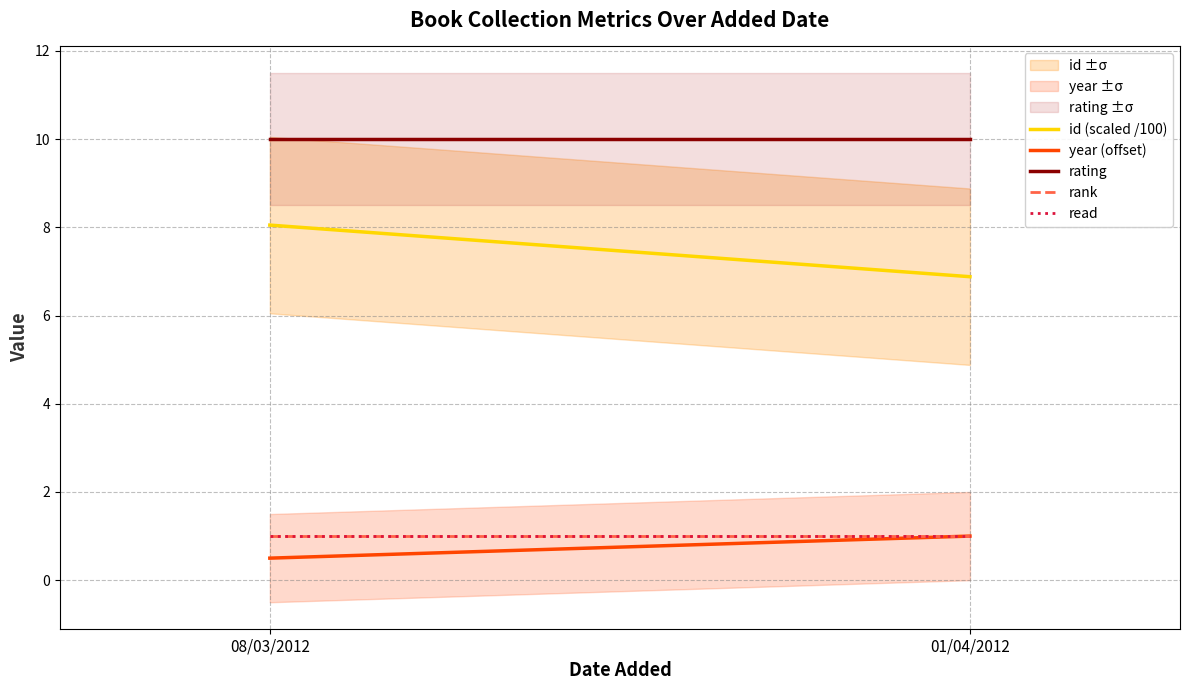

Which series has the largest total across all categories?

rating